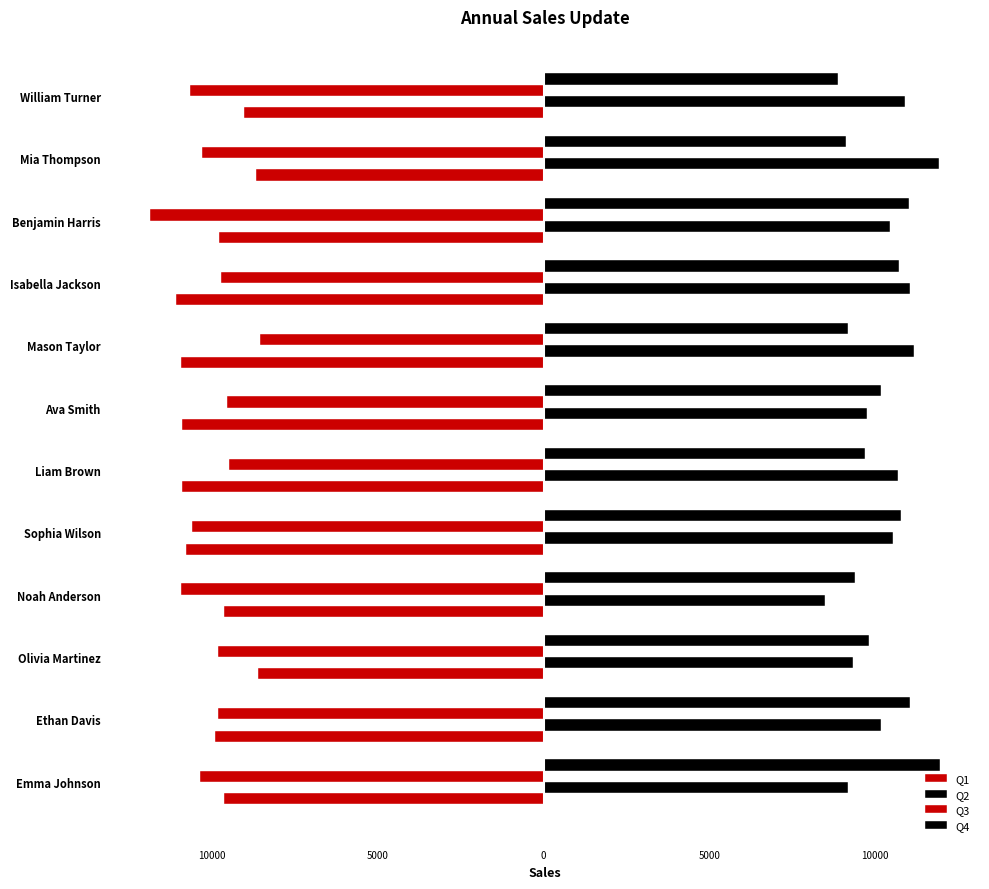

Count the number of categories in the chart.

12